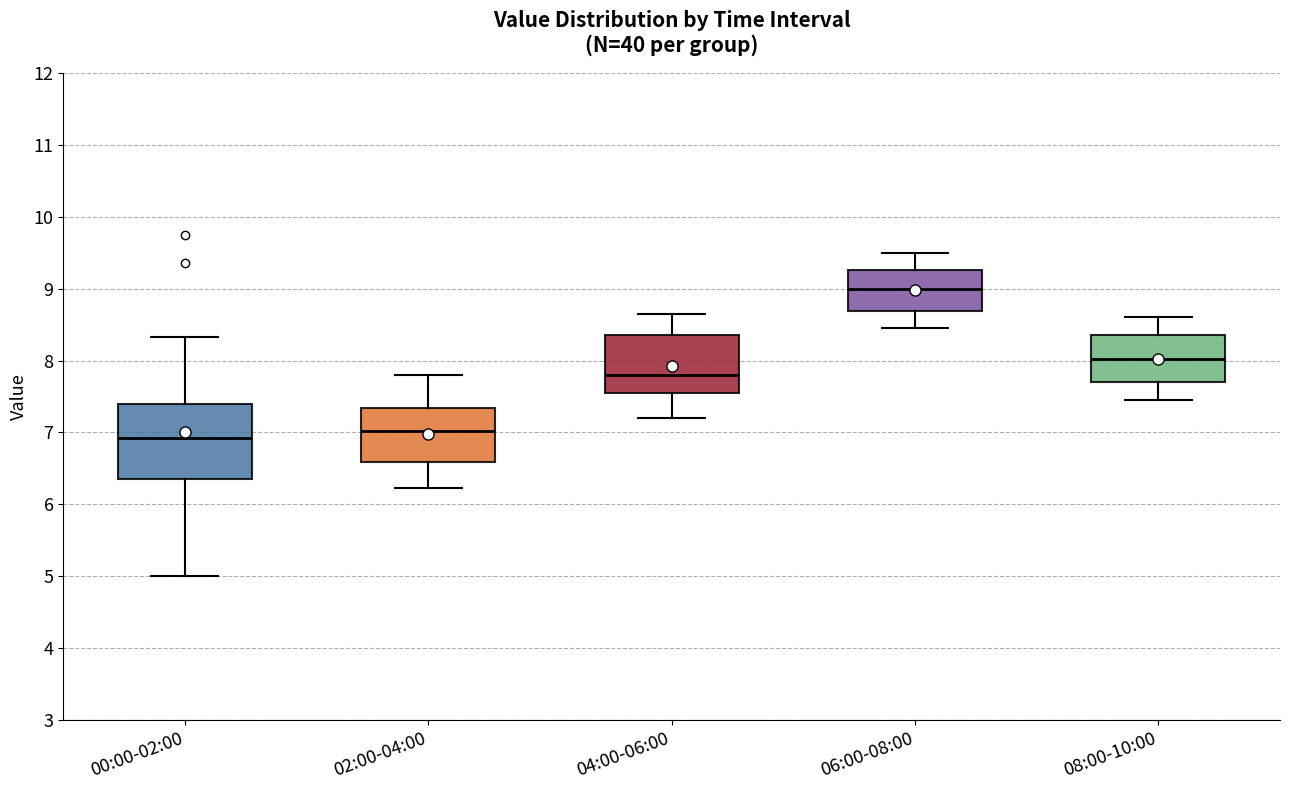

Which box is the tallest, from its lower edge to its upper edge?

00:00-02:00